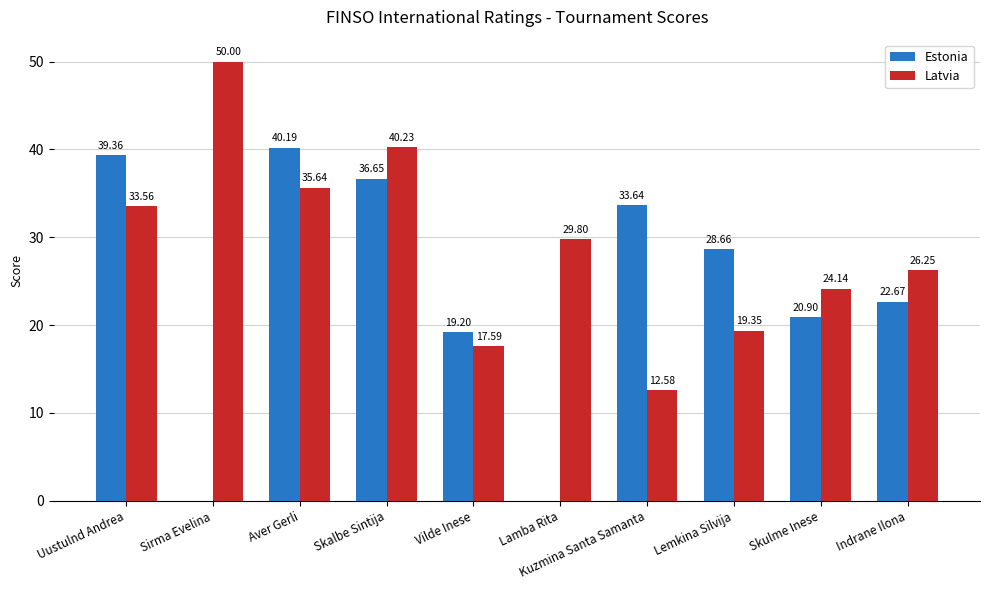

At which label does Latvia first exceed 29?

Uustulnd Andrea